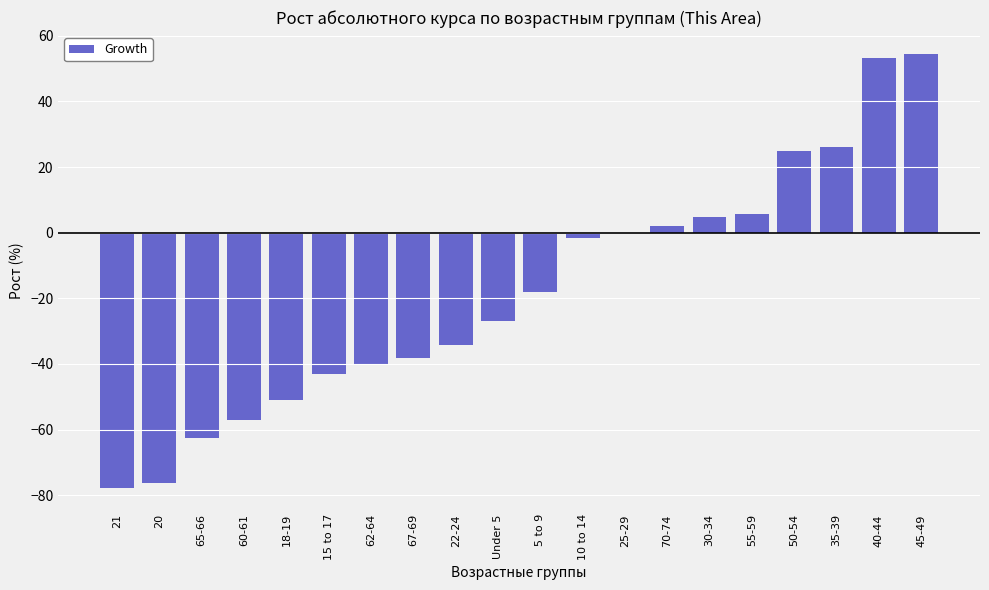

How many distinct data groups are displayed?

1